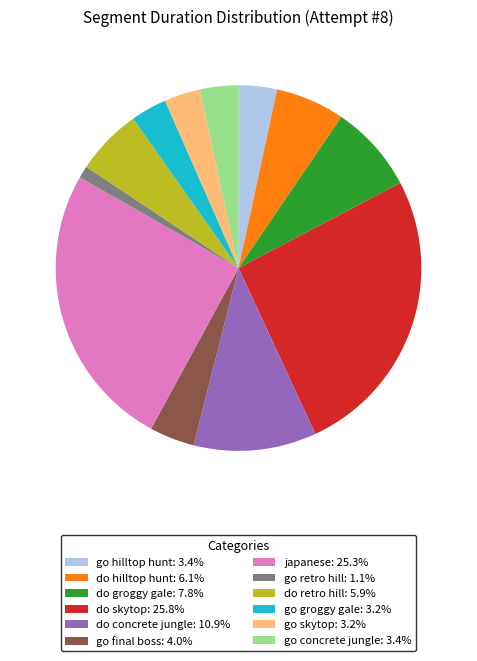

Do do concrete jungle: 10.9% and japanese: 25.3% together represent more than half of the pie?

No